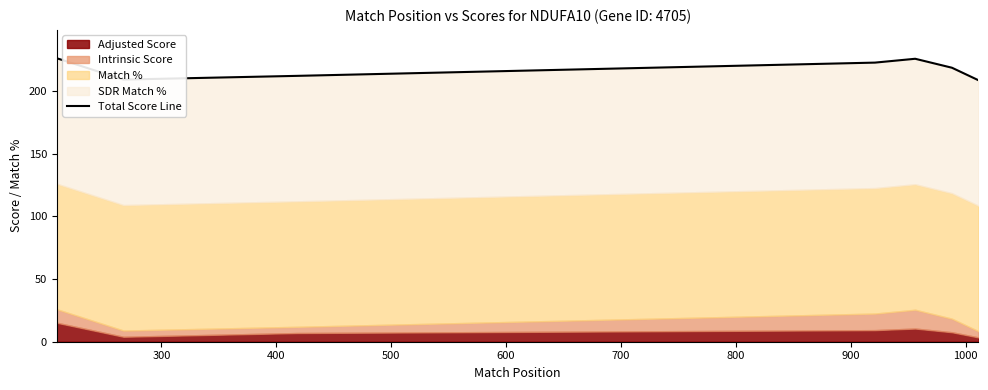

Count the number of categories in the chart.

7